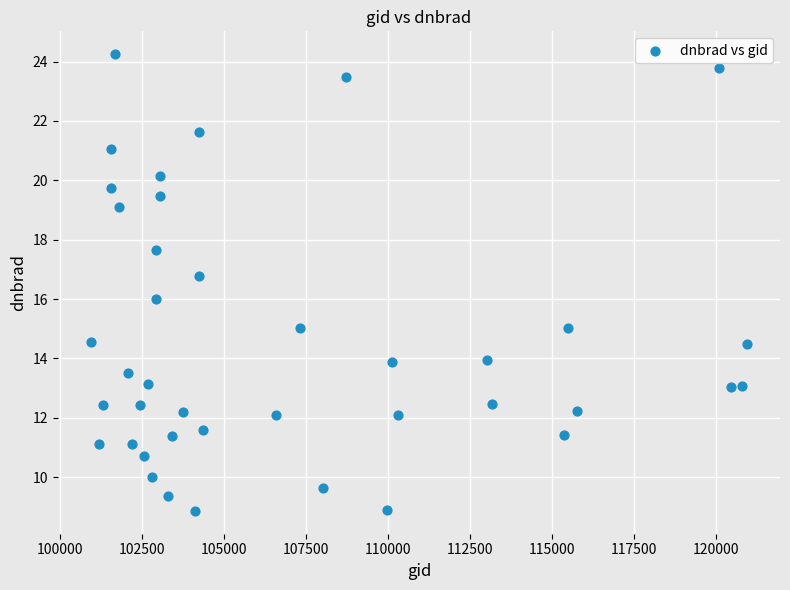

What is the range of Y values (max minus min)?

15.4